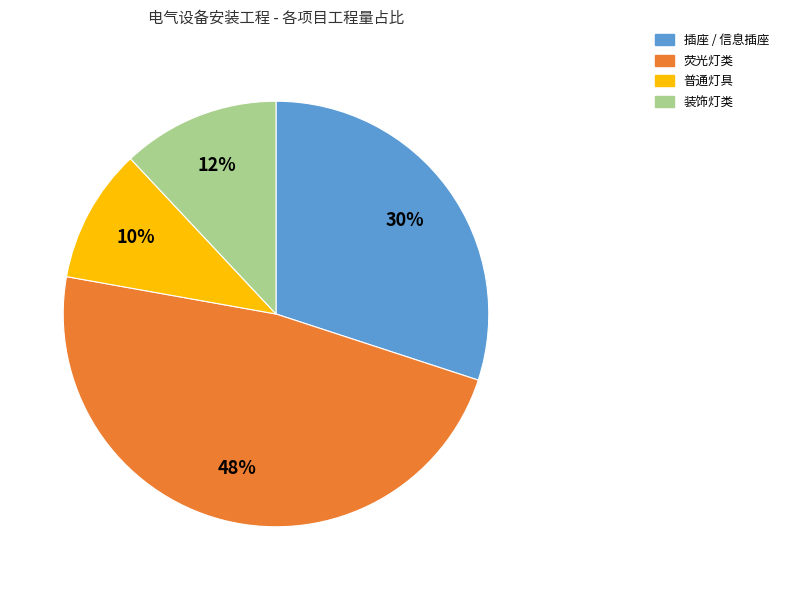

How many slices are in this pie chart?

4